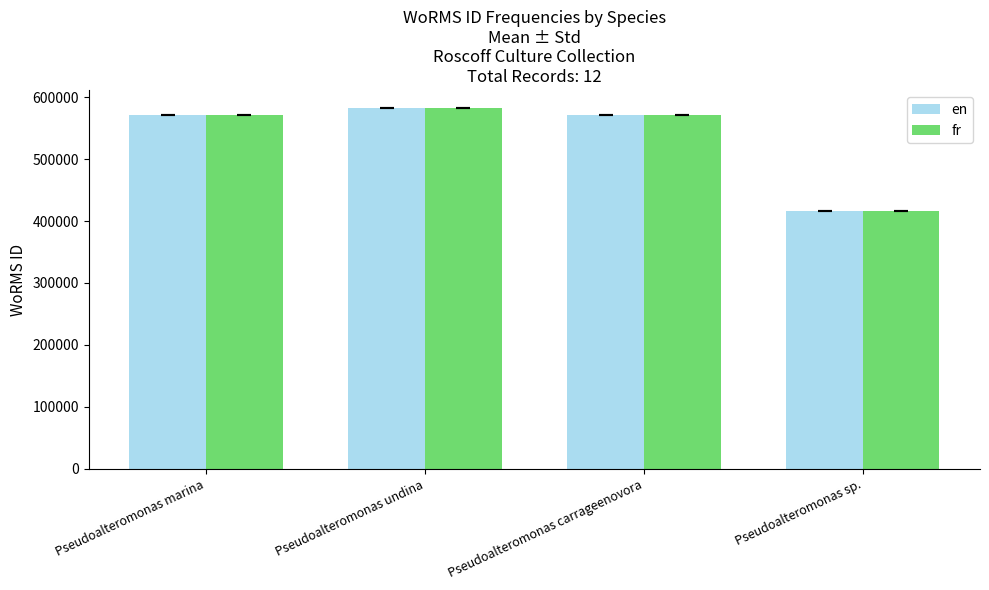

Read the en value at Pseudoalteromonas marina.

570343